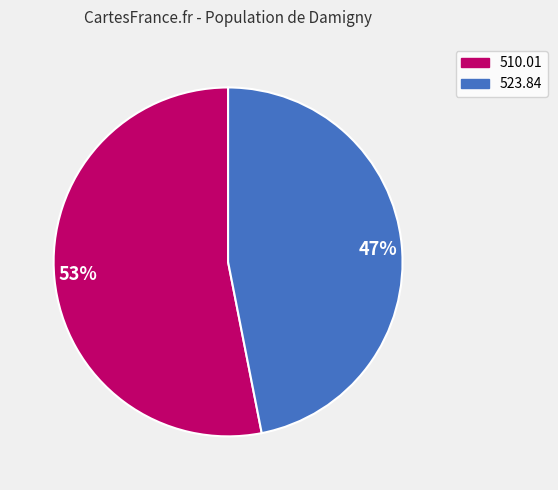

What is the majority slice?

53%